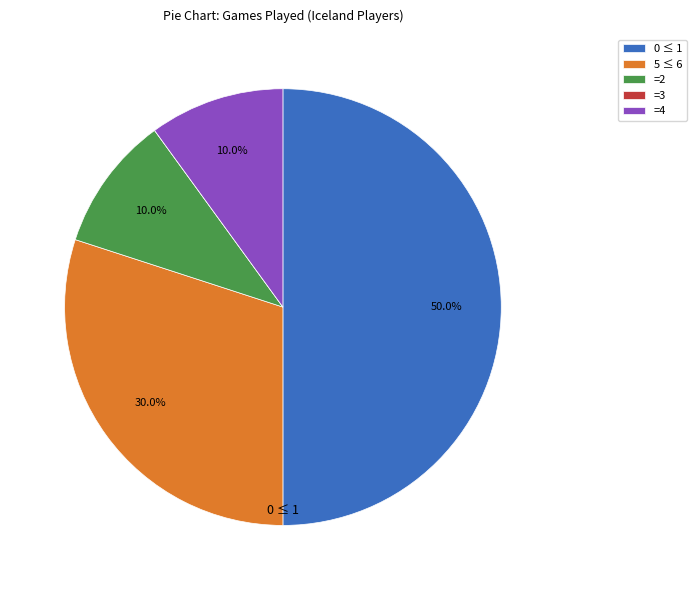

Is 5 ≤ 6 the majority of the pie?

No